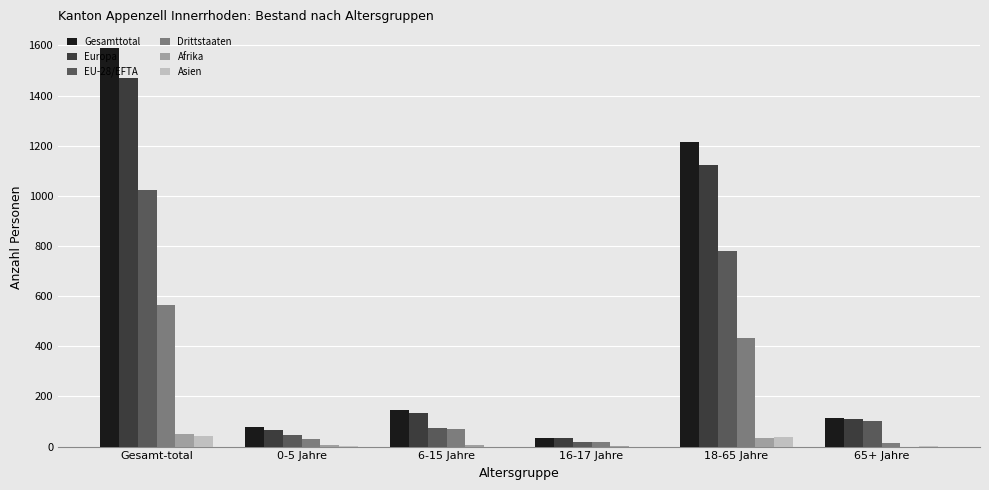

Read the Drittstaaten value at 65+ Jahre.

15